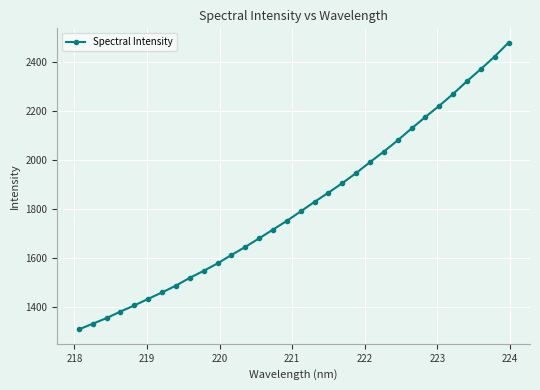

What is the difference between the maximum and second lowest values?

1148.6